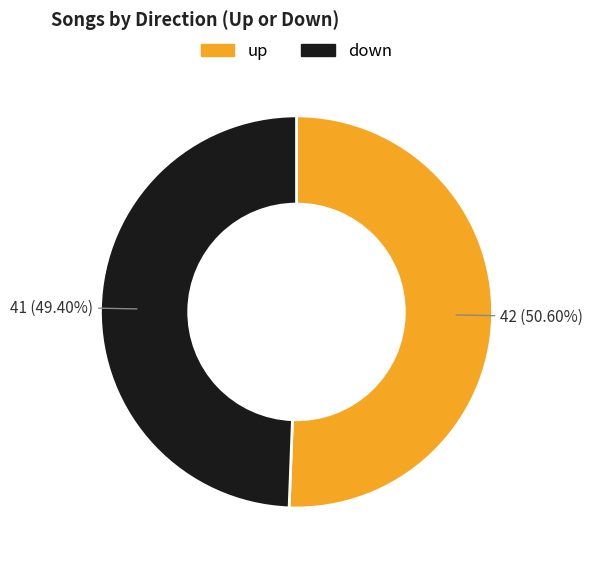

Which category has the smallest portion of the pie?

down